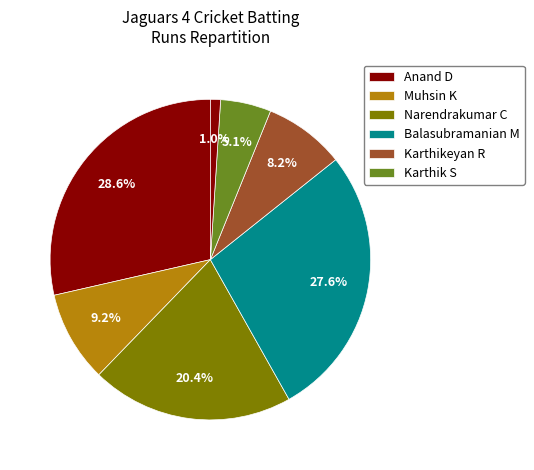

What is the largest slice in the pie chart?

Anand Dhanasekaran